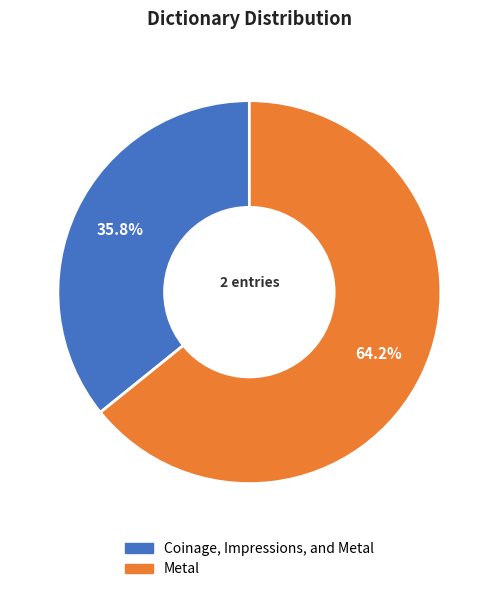

Which slice is the smallest?

Coinage, Impressions, and Metal